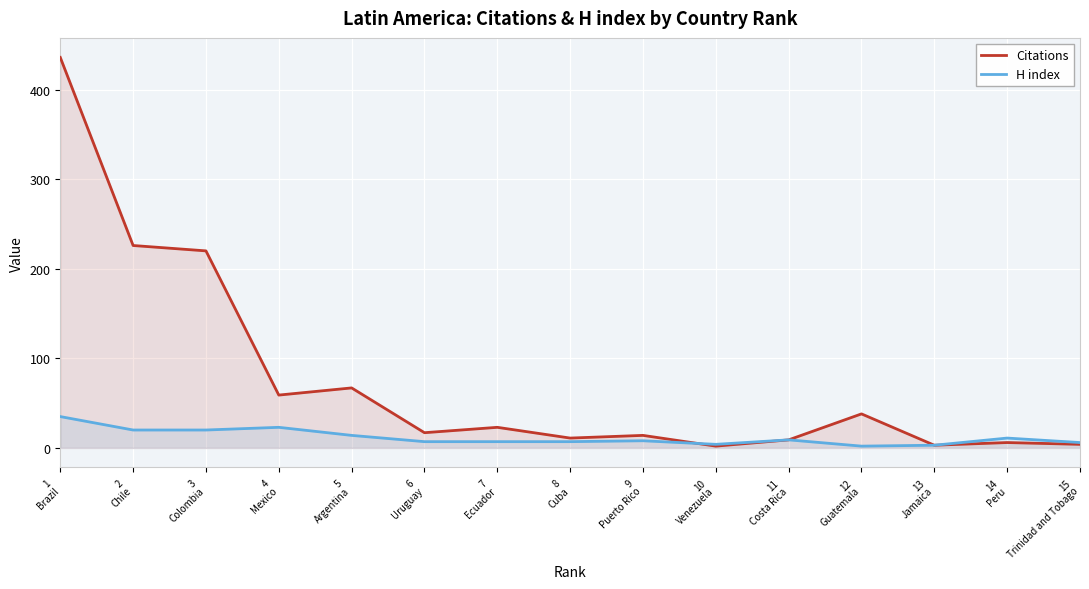

What is the label of the 3rd point from the right?

13
Jamaica